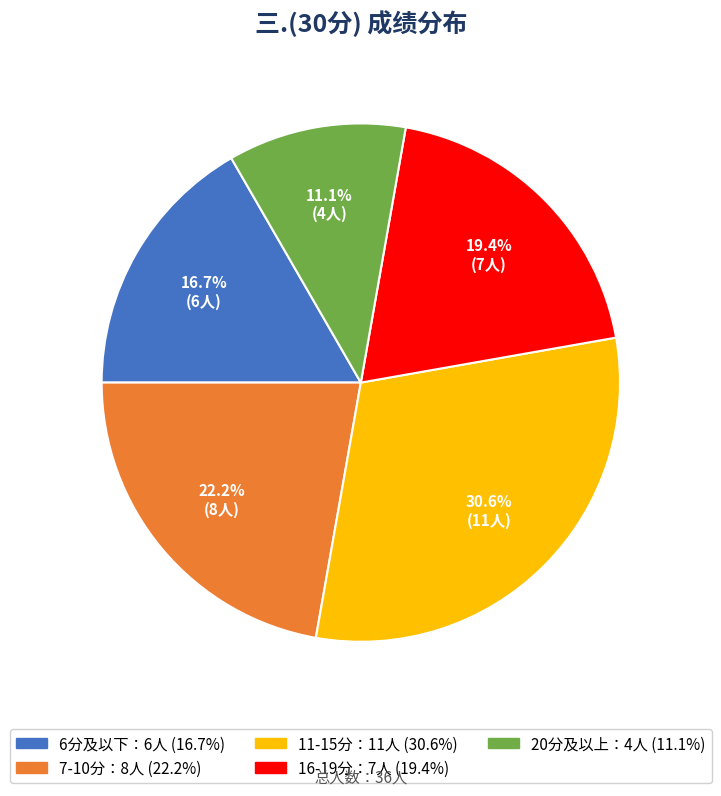

Does any single category account for the majority?

No